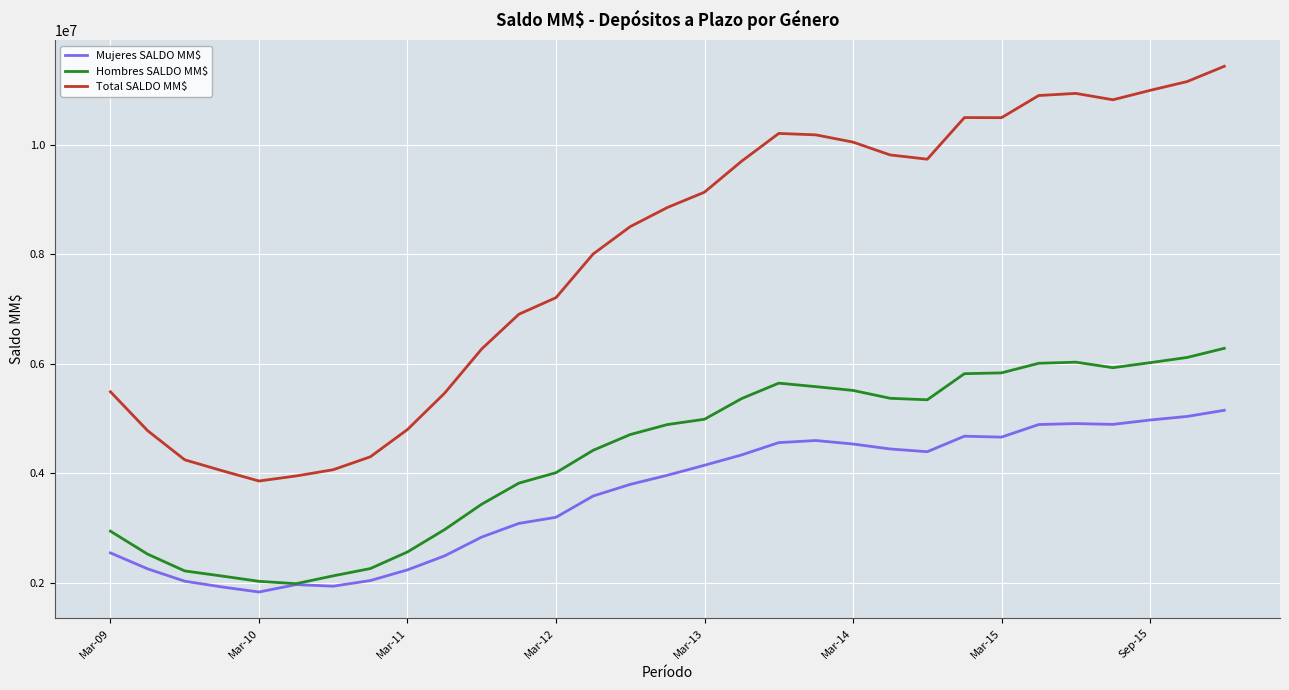

Which series has the largest total across all categories?

Total SALDO MM$